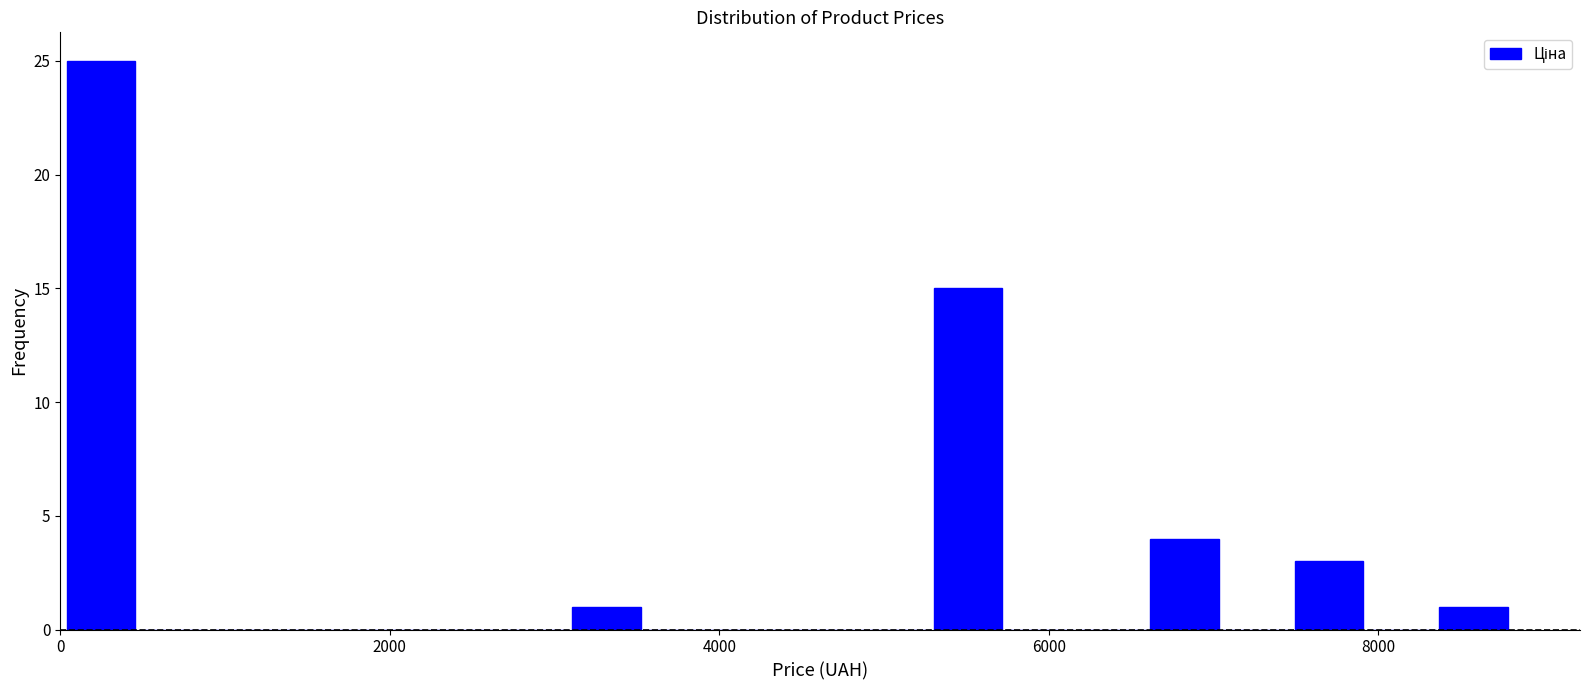

Around what value on the x-axis is the tallest bar? Give the approximate position of its centre, as read against the axis.

200